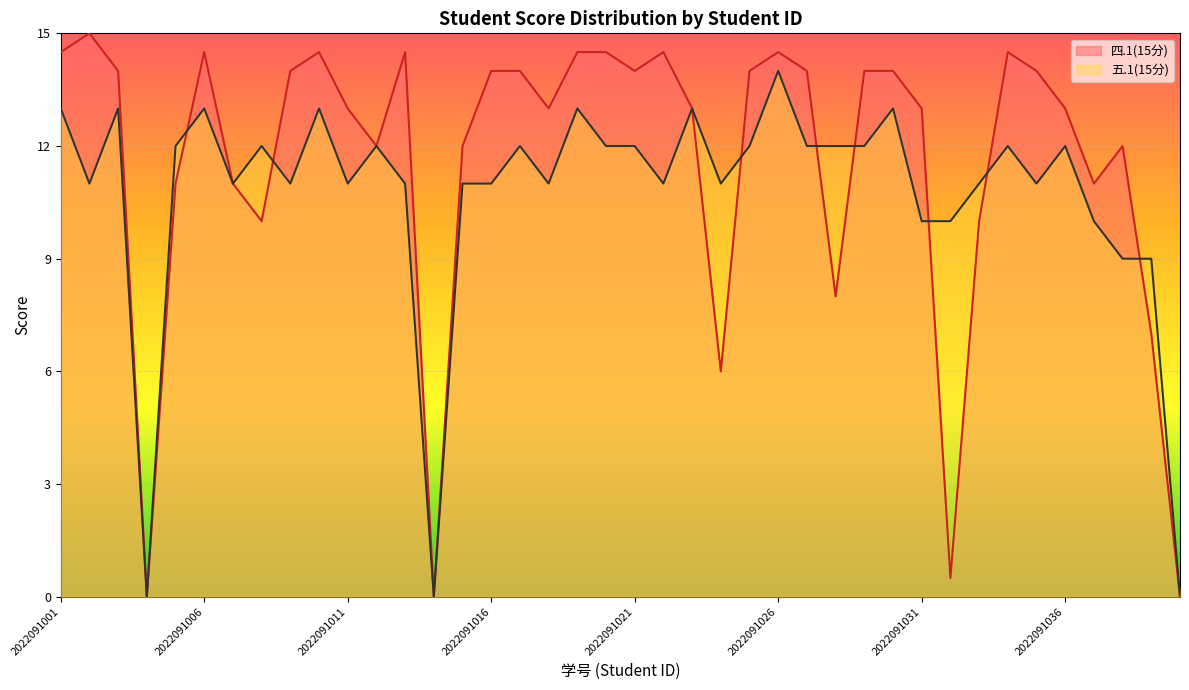

Is the value of 四.1(15分) at 2022091017 greater than the value of 五.1(15分) at 2022091011?

Yes